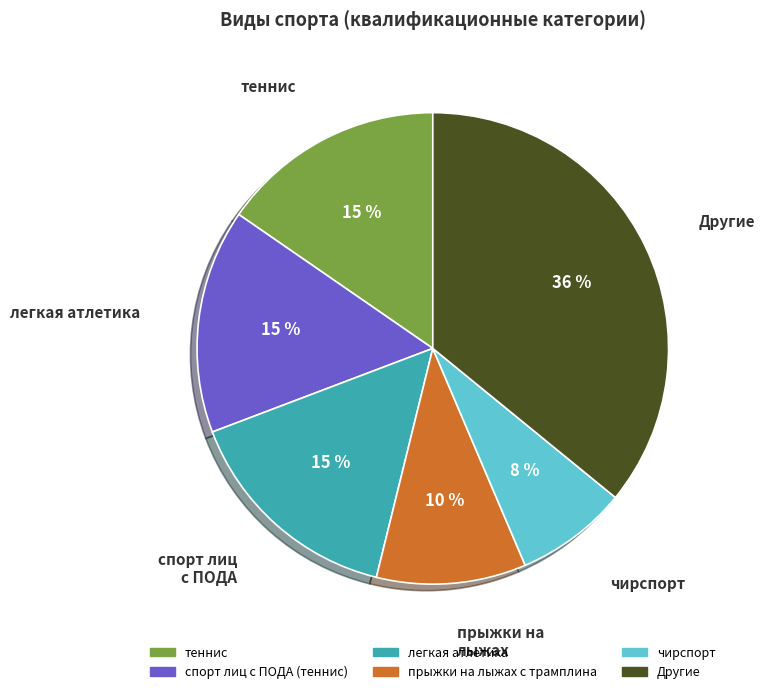

Does any single category account for the majority?

No